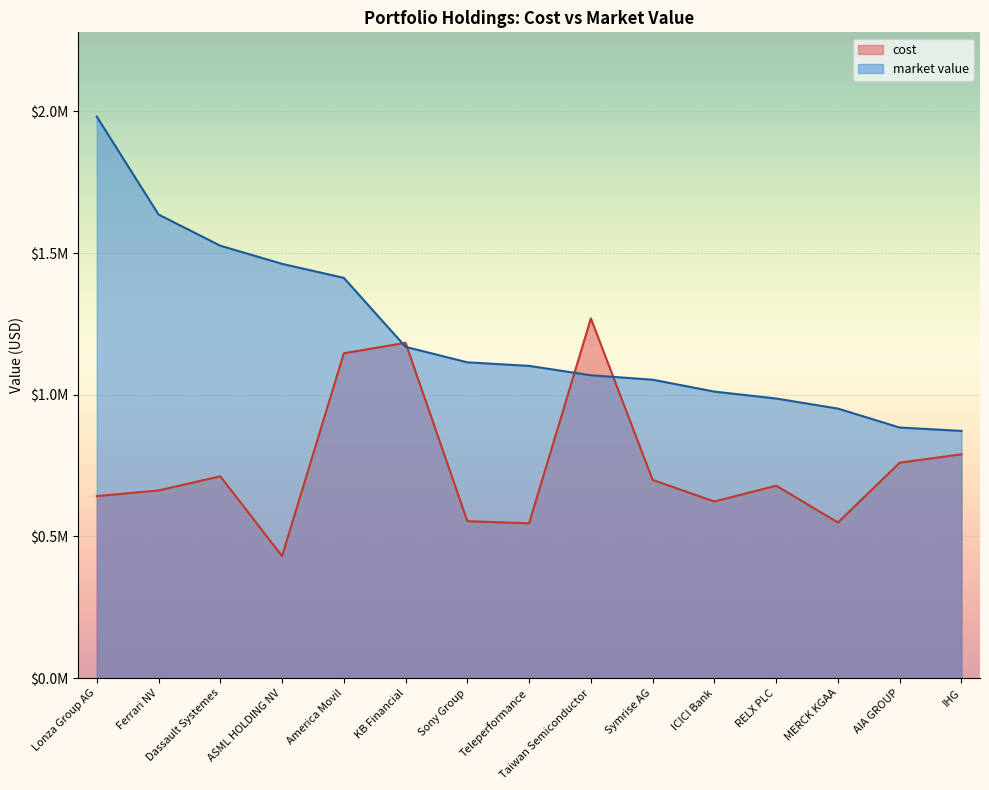

Is it true that market value equals 1268927.0 at MERCK KGAA?

False